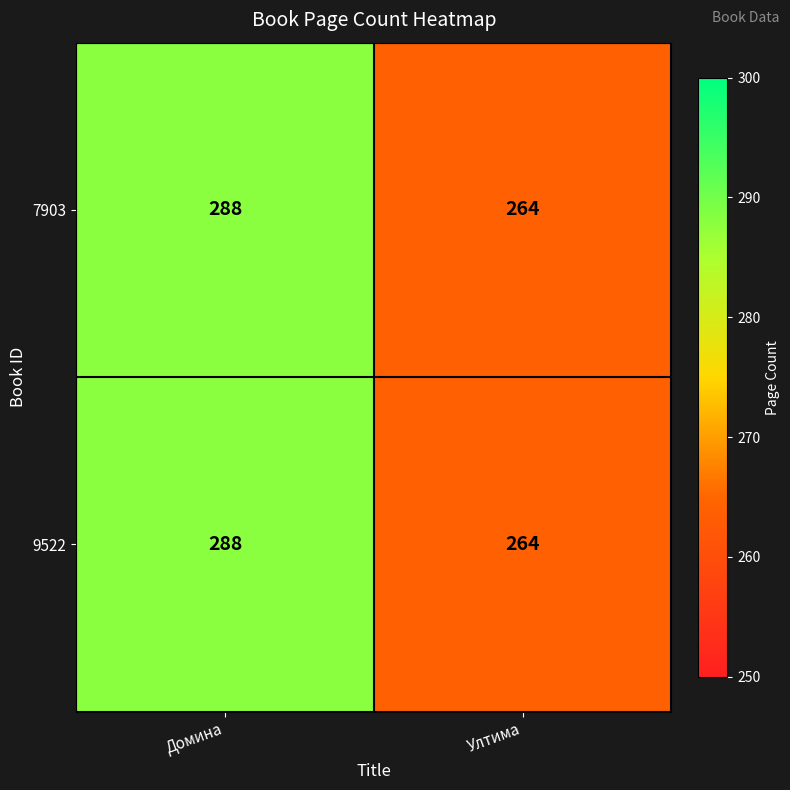

How many categories are shown in the chart?

2